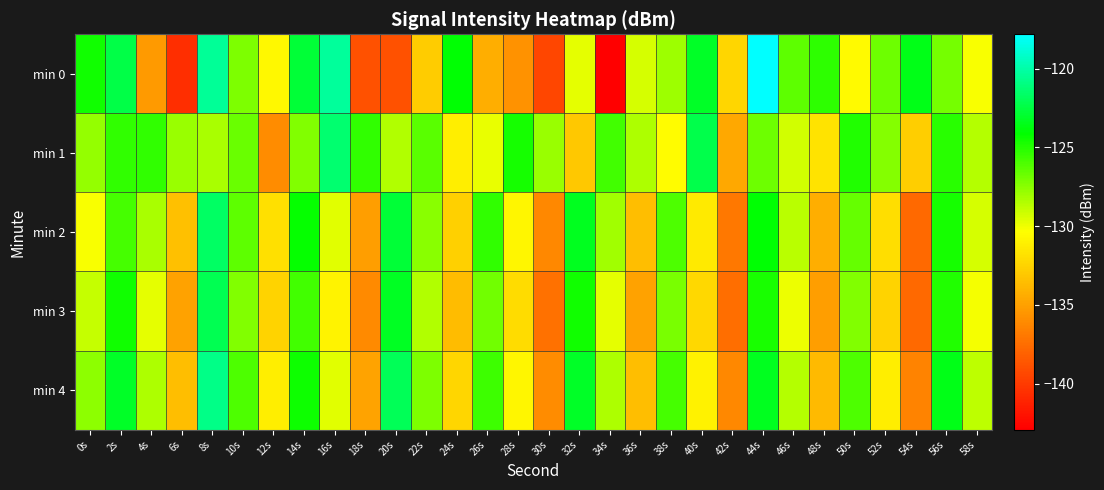

Reading left to right, transcribe all the data shown in this chart.

min 0: 0s=-124.5	2s=-122.4	4s=-135.3	6s=-140.7	8s=-120.4	10s=-127.1	12s=-130.7	14s=-122.7	16s=-120.3	18s=-138.9	20s=-138.8	22s=-132.9	24s=-124.0	26s=-134.4	28s=-135.8	30s=-139.5	32s=-129.7	34s=-142.9	36s=-129.4	38s=-127.9	40s=-123.2	42s=-132.4	44s=-117.8	46s=-126.4	48s=-125.2	50s=-130.7	52s=-126.8	54s=-123.6	56s=-127.0	58s=-130.2
min 1: 0s=-127.8	2s=-125.3	4s=-125.3	6s=-127.8	8s=-128.3	10s=-126.7	12s=-136.0	14s=-127.3	16s=-121.4	18s=-125.3	20s=-128.5	22s=-126.3	24s=-131.2	26s=-129.8	28s=-124.6	30s=-127.9	32s=-133.1	34s=-125.7	36s=-128.4	38s=-130.5	40s=-122.3	42s=-134.6	44s=-126.8	46s=-129.2	48s=-131.7	50s=-124.9	52s=-127.4	54s=-132.8	56s=-125.1	58s=-128.6
min 2: 0s=-130.2	2s=-125.8	4s=-128.3	6s=-133.5	8s=-121.7	10s=-126.4	12s=-131.9	14s=-124.2	16s=-129.6	18s=-135.1	20s=-122.8	22s=-127.5	24s=-132.7	26s=-125.3	28s=-130.8	30s=-136.2	32s=-123.4	34s=-128.1	36s=-133.6	38s=-126.0	40s=-131.4	42s=-137.0	44s=-124.0	46s=-128.7	48s=-134.3	50s=-126.6	52s=-132.0	54s=-137.7	56s=-124.6	58s=-129.3
min 3: 0s=-128.9	2s=-124.5	4s=-129.7	6s=-134.9	8s=-122.1	10s=-127.3	12s=-132.5	14s=-125.7	16s=-130.9	18s=-136.1	20s=-123.3	22s=-128.5	24s=-133.7	26s=-126.9	28s=-132.1	30s=-137.3	32s=-124.5	34s=-129.7	36s=-134.9	38s=-127.1	40s=-132.3	42s=-137.5	44s=-124.7	46s=-129.9	48s=-135.1	50s=-127.3	52s=-132.5	54s=-137.7	56s=-124.9	58s=-130.1
min 4: 0s=-127.6	2s=-123.2	4s=-128.4	6s=-133.6	8s=-120.8	10s=-126.0	12s=-131.2	14s=-124.4	16s=-129.6	18s=-134.8	20s=-122.0	22s=-127.2	24s=-132.4	26s=-125.6	28s=-130.8	30s=-136.0	32s=-123.2	34s=-128.4	36s=-133.6	38s=-125.8	40s=-131.0	42s=-136.2	44s=-123.4	46s=-128.6	48s=-133.8	50s=-126.0	52s=-131.2	54s=-136.4	56s=-123.6	58s=-128.8